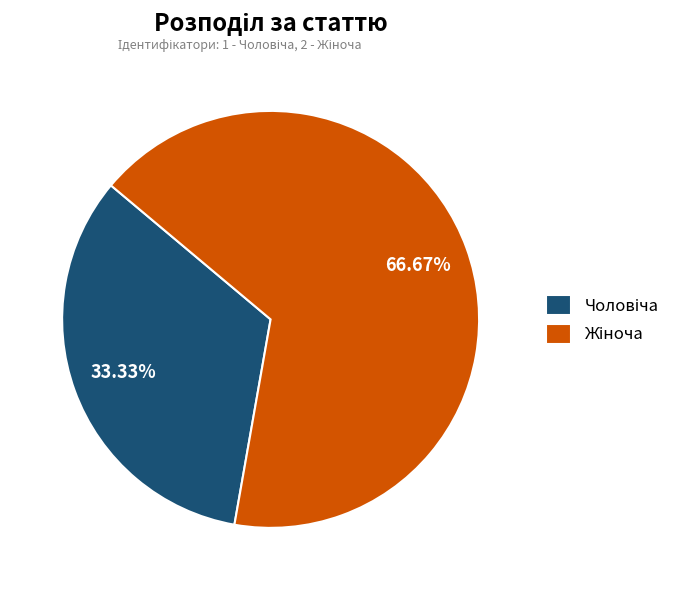

Does any single category account for the majority?

Yes